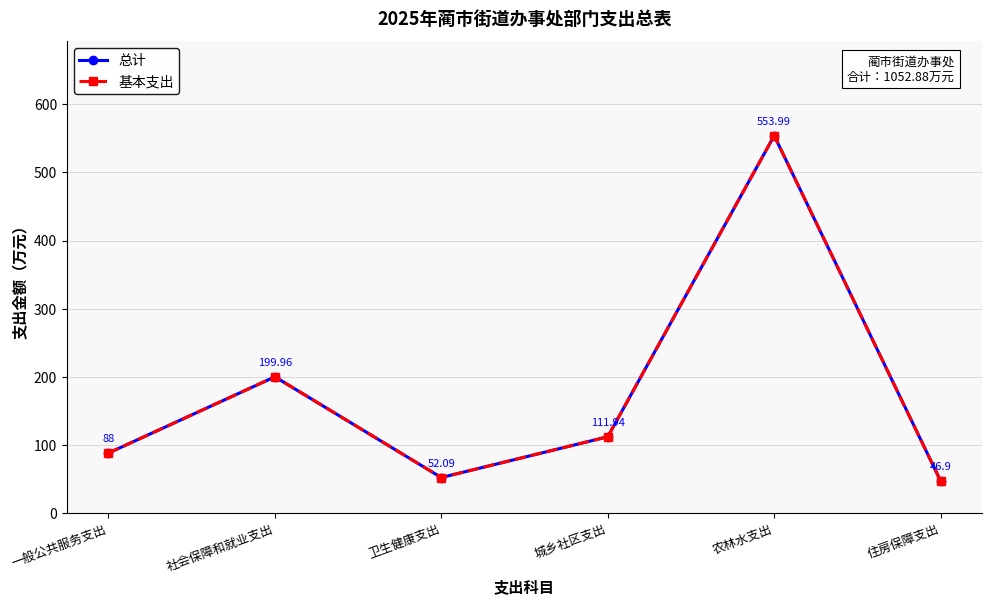

Is this an area chart (filled region under the line)?

No